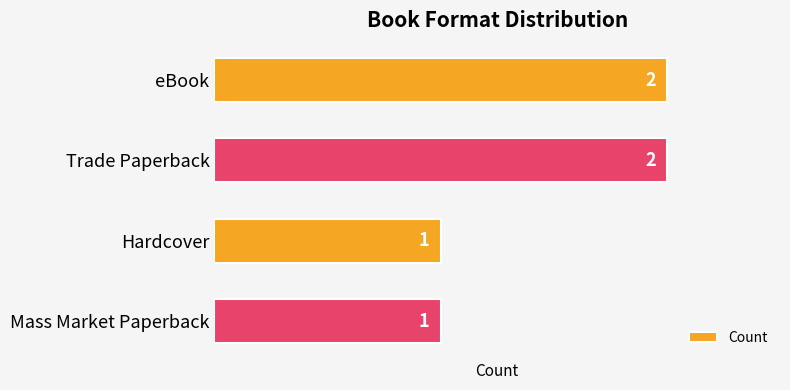

Reading top to bottom, what are all the values shown in this chart?

eBook=2	Trade Paperback=2	Hardcover=1	Mass Market Paperback=1